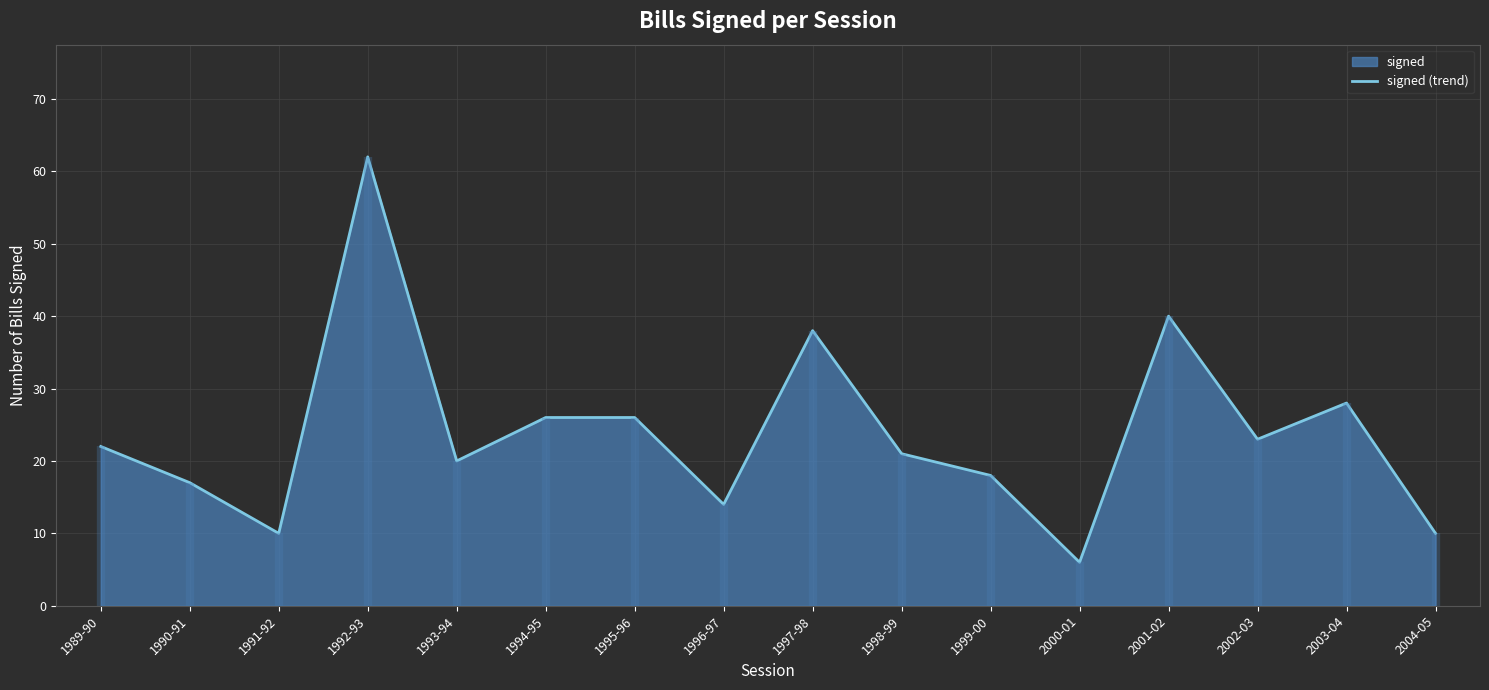

Where is the data nearest to the value 34?

1997-98